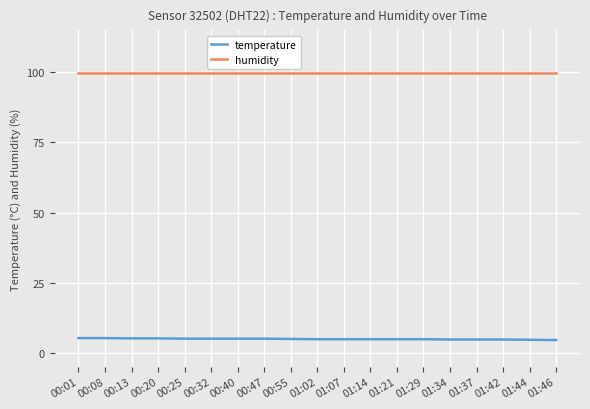

Is it true that humidity equals 99.9 at 00:40?

True